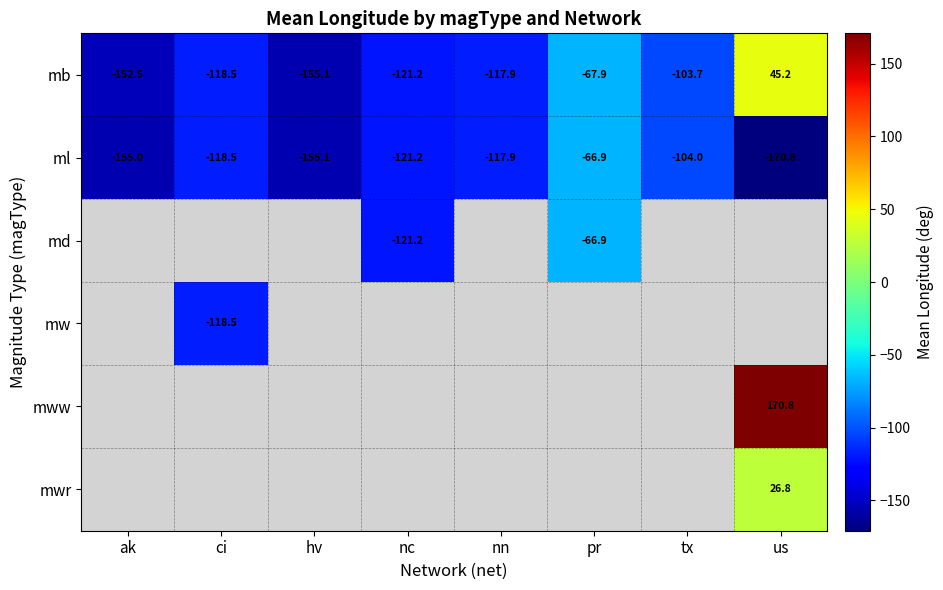

Read the mb value at pr.

-67.9